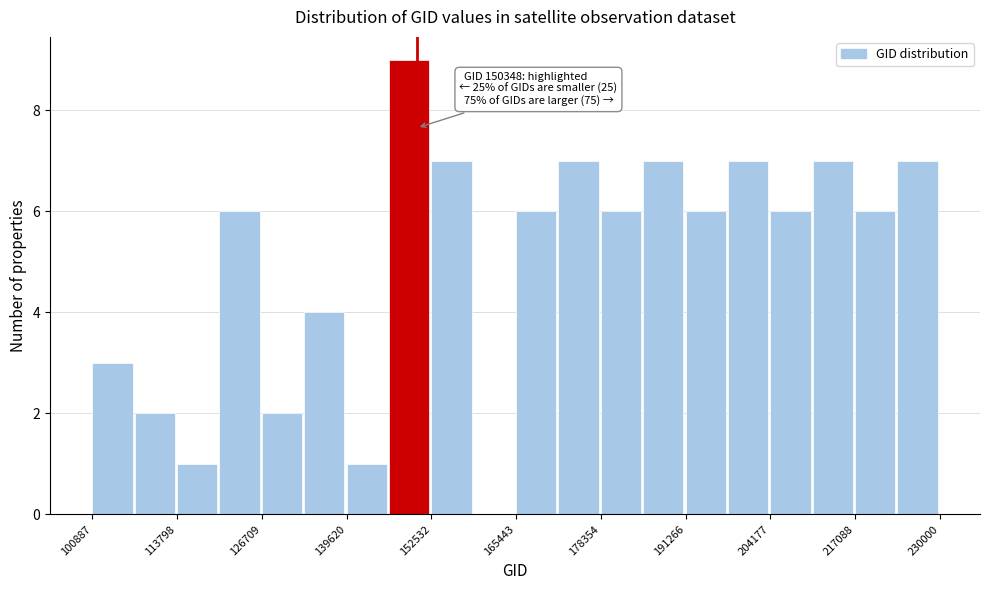

Read against the x-axis, roughly where is the centre of the tallest bar?

150000